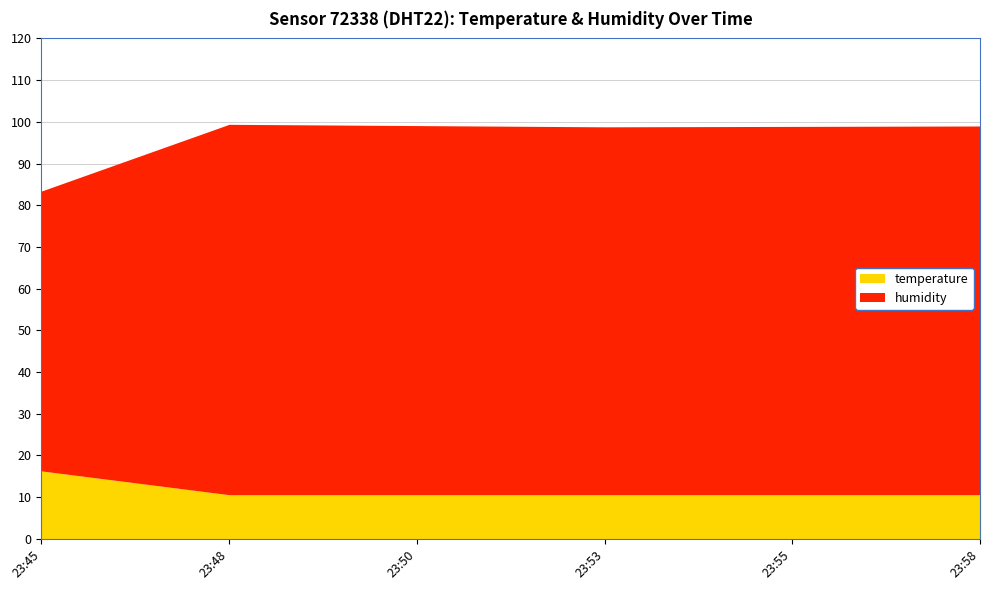

Rank the series by their maximum value, from highest to lowest.

humidity, temperature